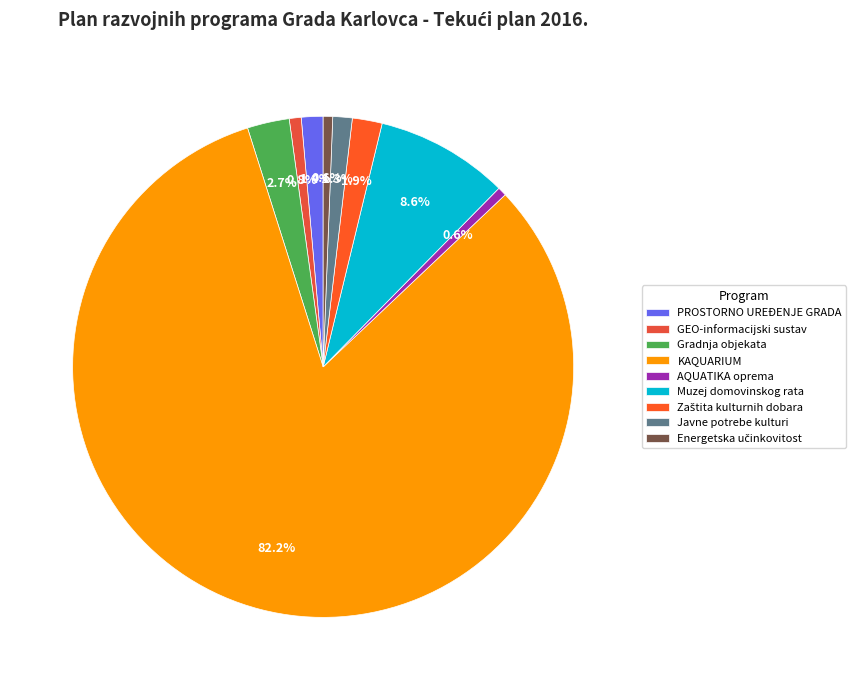

The PROSTORNO UREĐENJE GRADA slice represents 10% of the pie. True or false?

False